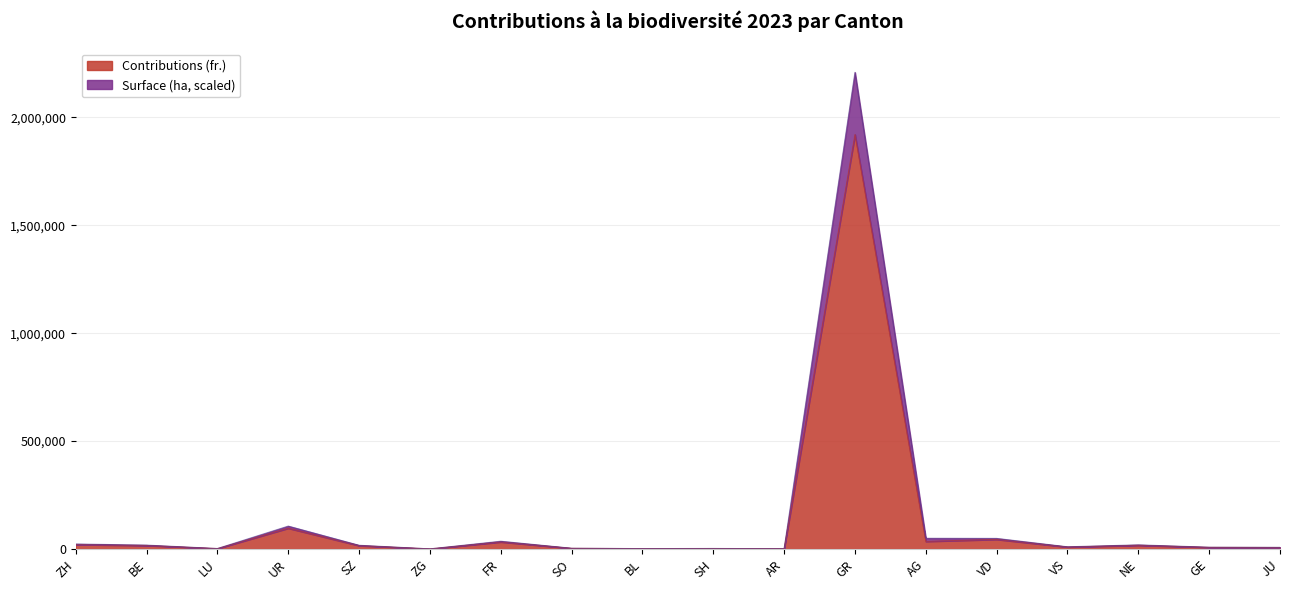

List the series in order of their overall mean, lowest first.

Contributions (fr.), Surface (ha)